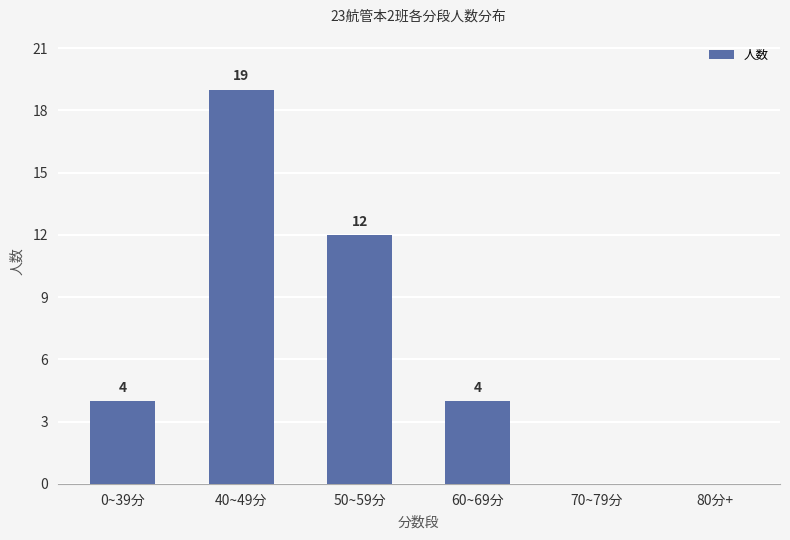

What is the change in value from 0~39分 to 50~59分?

+8